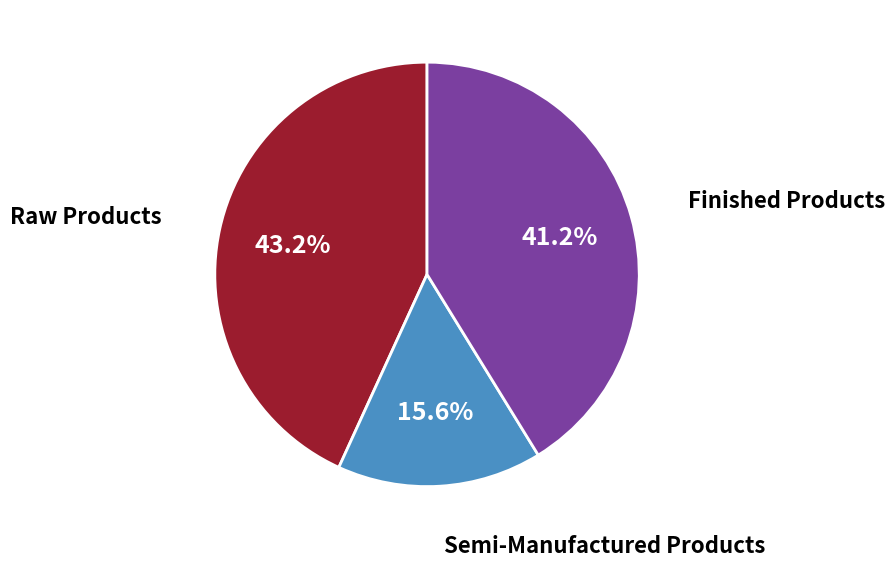

Rank the categories by value from lowest to highest.

Semi-Manufactured Products, Finished Products, Raw Products